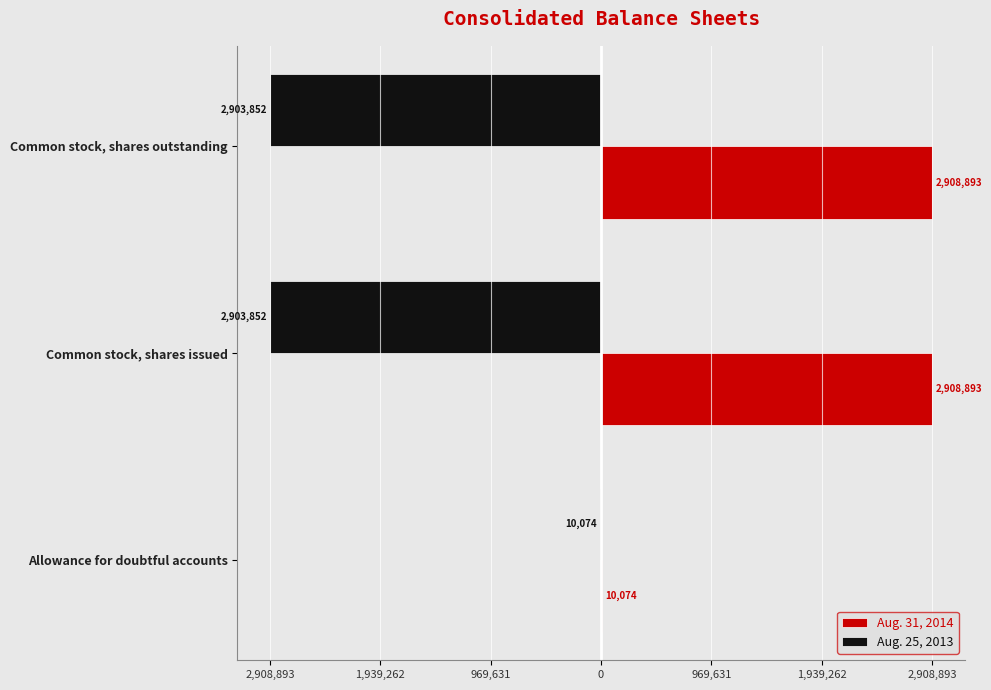

What are all the series names shown in the legend?

Aug. 31, 2014, Aug. 25, 2013